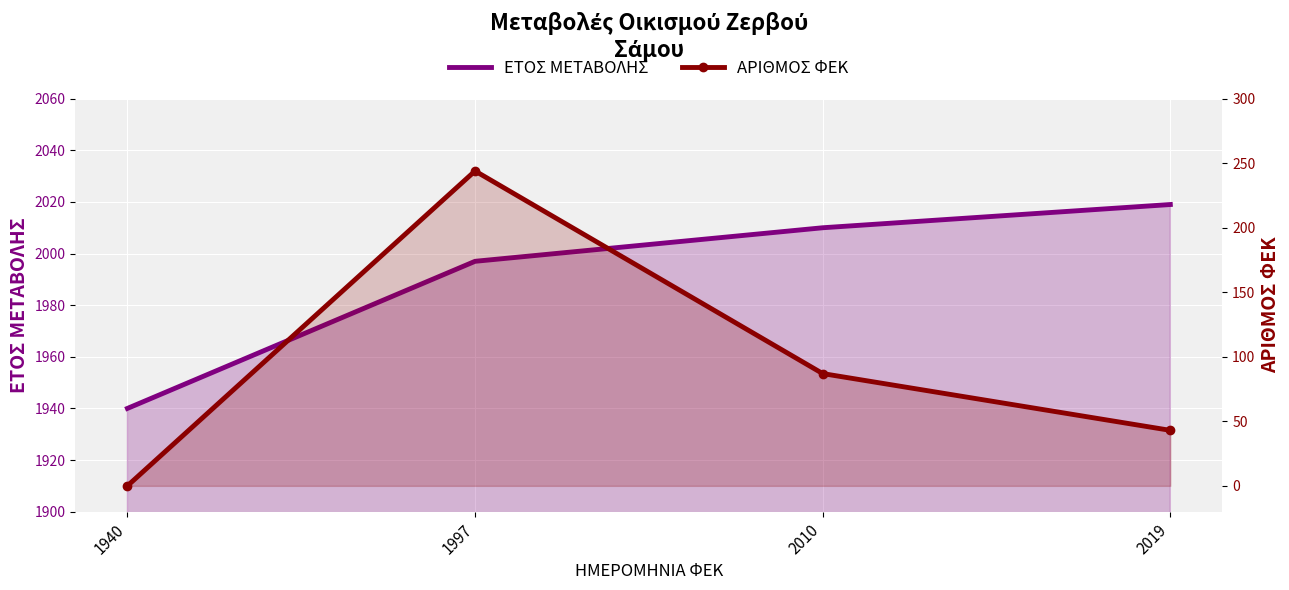

What is the sum of all ΑΡΙΘΜΟΣ ΦΕΚ values?

374